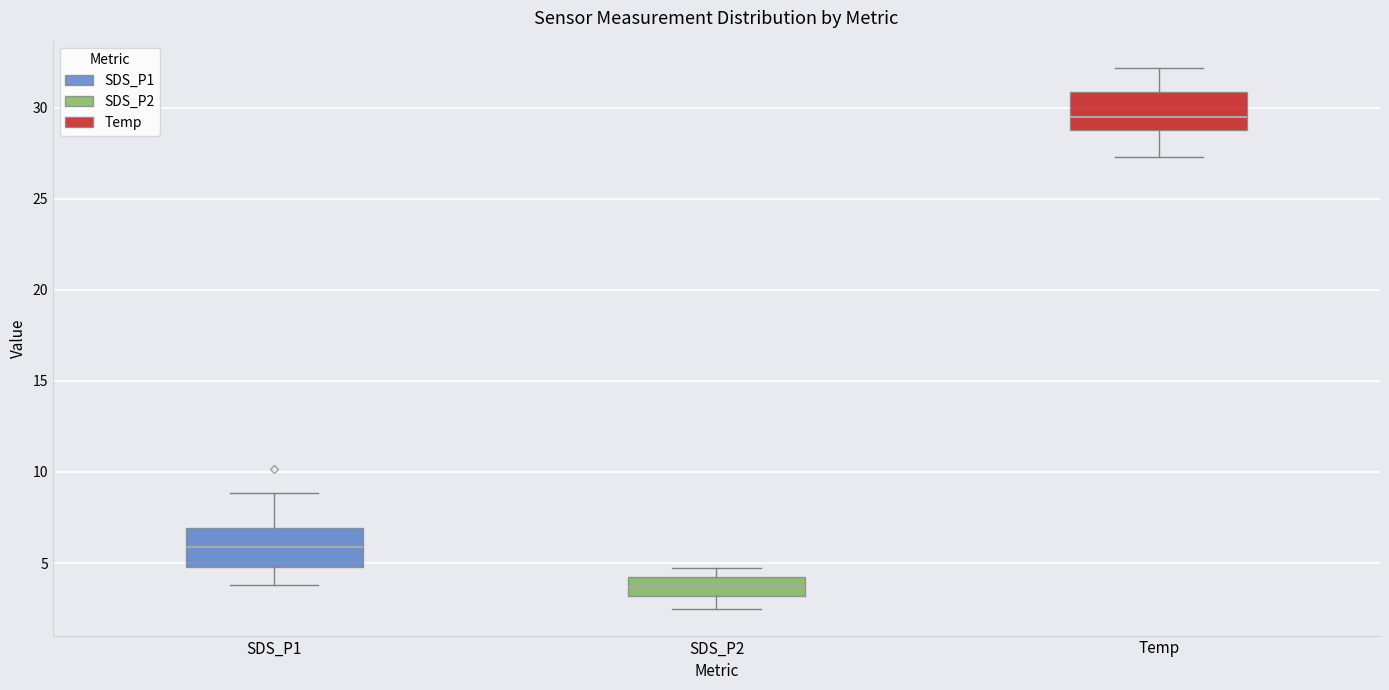

Reading left to right, read every box against the y-axis: the position of its median line, the range the box covers, and the ends of its whiskers. The values are not printed on the chart, so give them approximately, as read against the axis.

SDS_P1: median 6.0, box 5.0 to 7.0, whiskers 4.0 to 9.0
SDS_P2: median 3.5, box 3.0 to 4.0, whiskers 2.5 to 5.0
Temp: median 29.5, box 29.0 to 31.0, whiskers 27.5 to 32.0